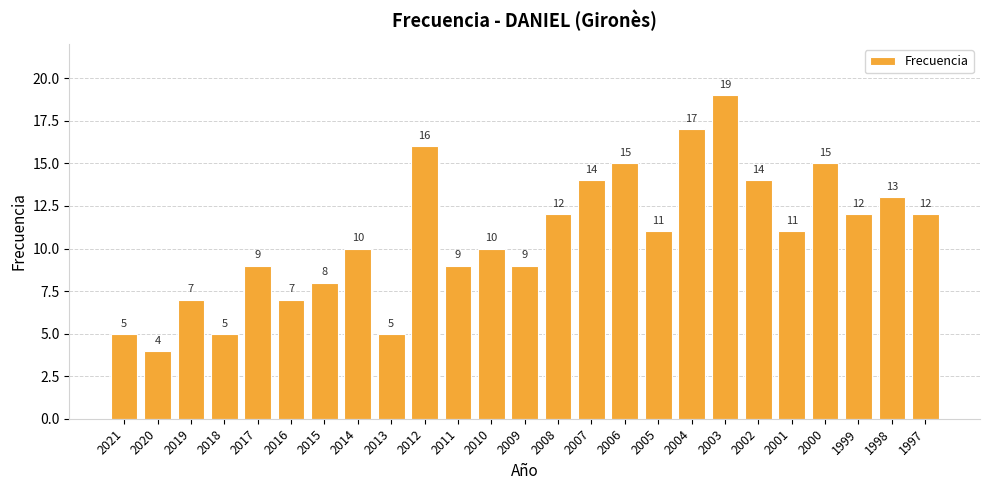

What is the change in value from 2005 to 1998?

+2